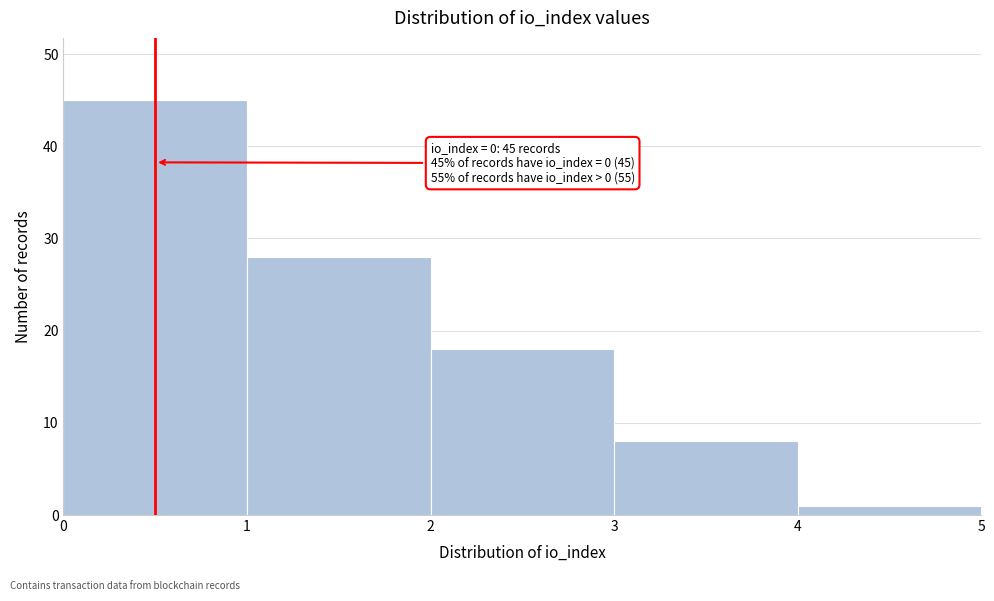

Which range on the x-axis has the tallest bar?

0 to 1